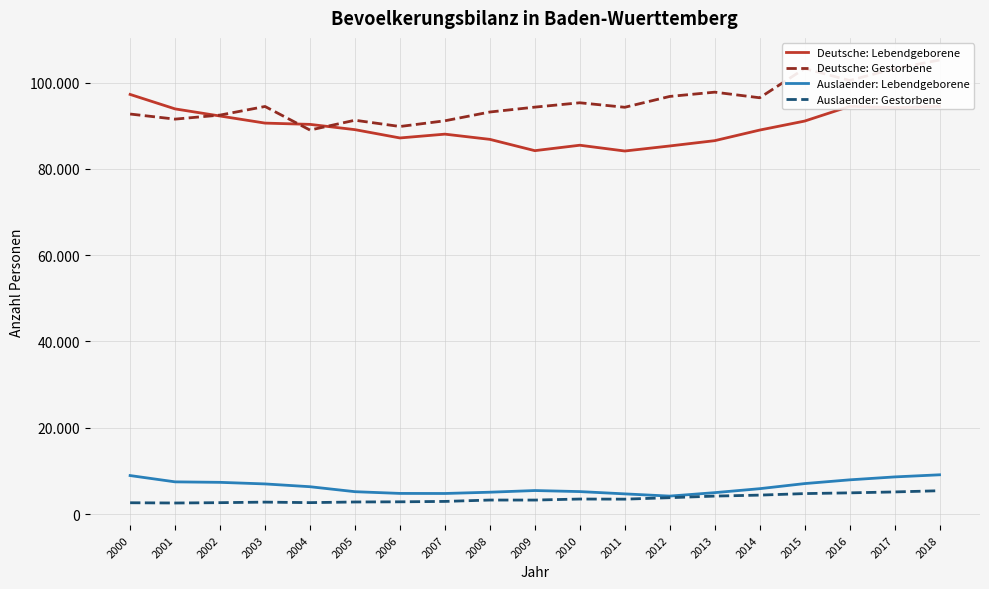

Is this an area chart (filled region under the line)?

No